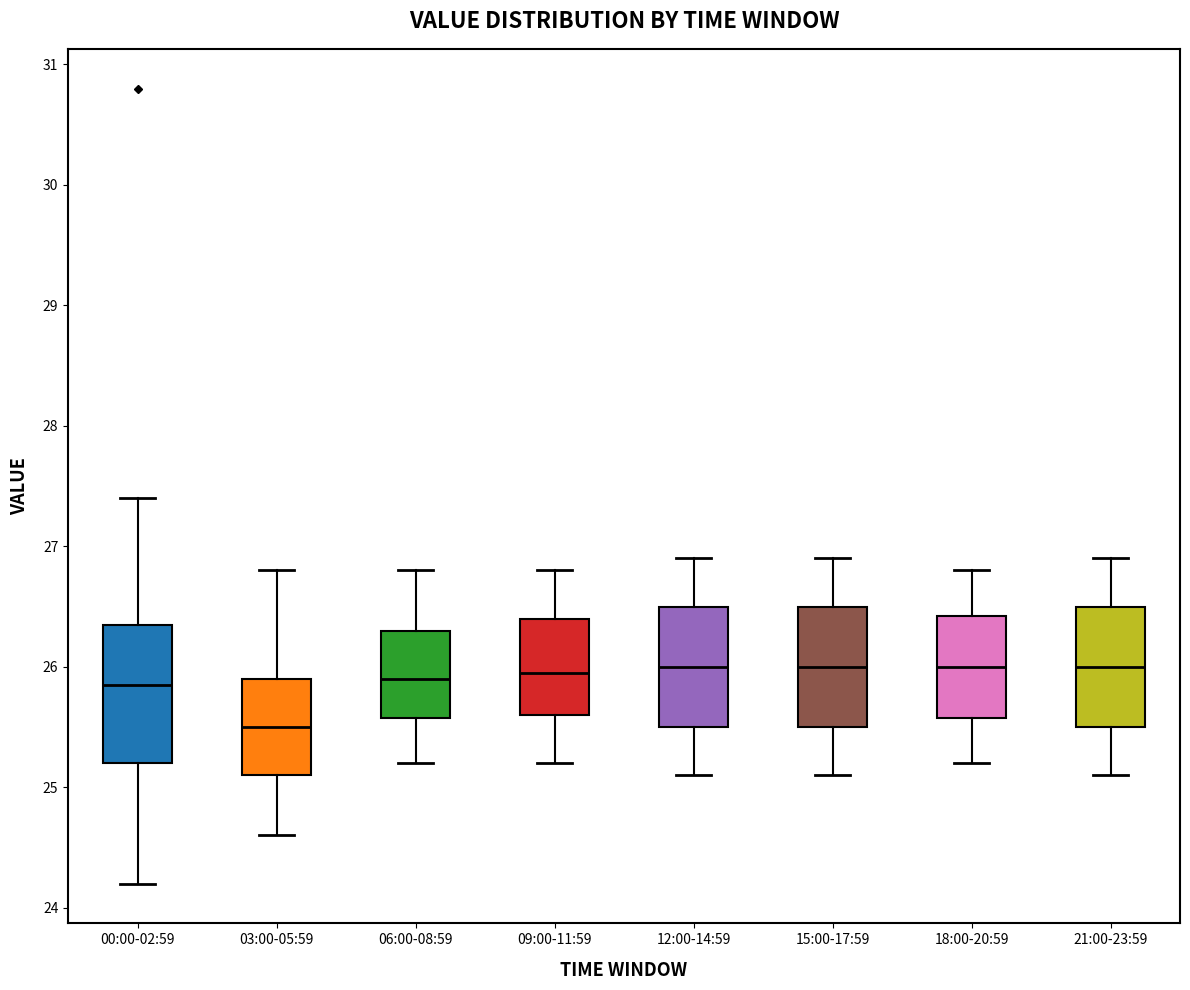

Comparing the boxes themselves (not the whiskers), which one is the tallest?

00:00-02:59